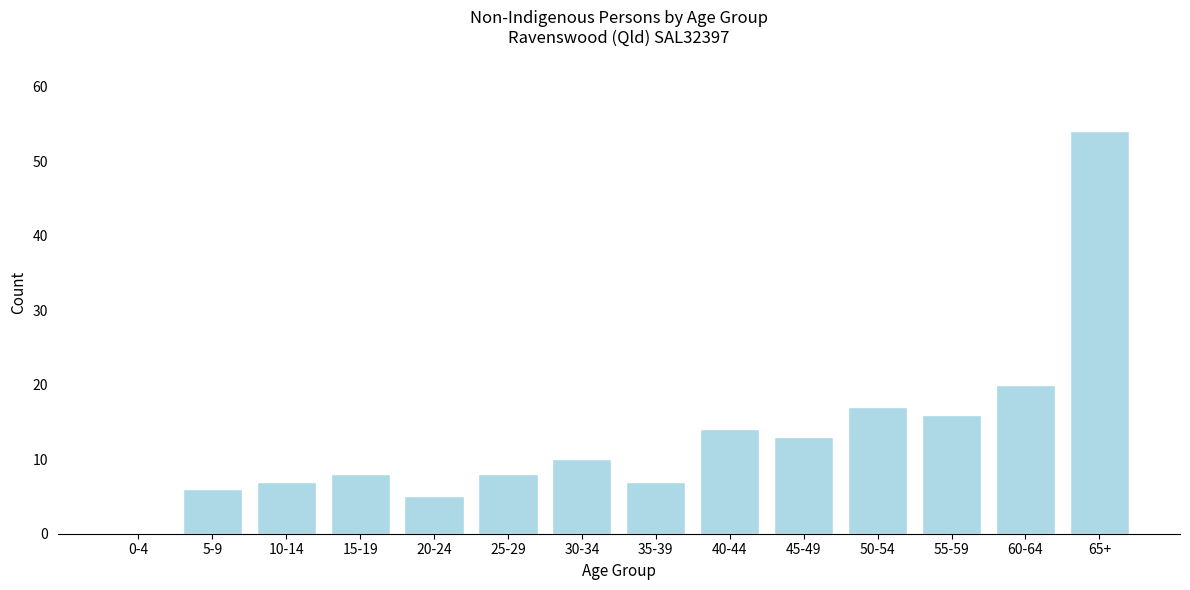

Reading right to left, what are all the values shown in this chart?

65+=54	60-64=20	55-59=16	50-54=17	45-49=13	40-44=14	35-39=7	30-34=10	25-29=8	20-24=5	15-19=8	10-14=7	5-9=6	0-4=0